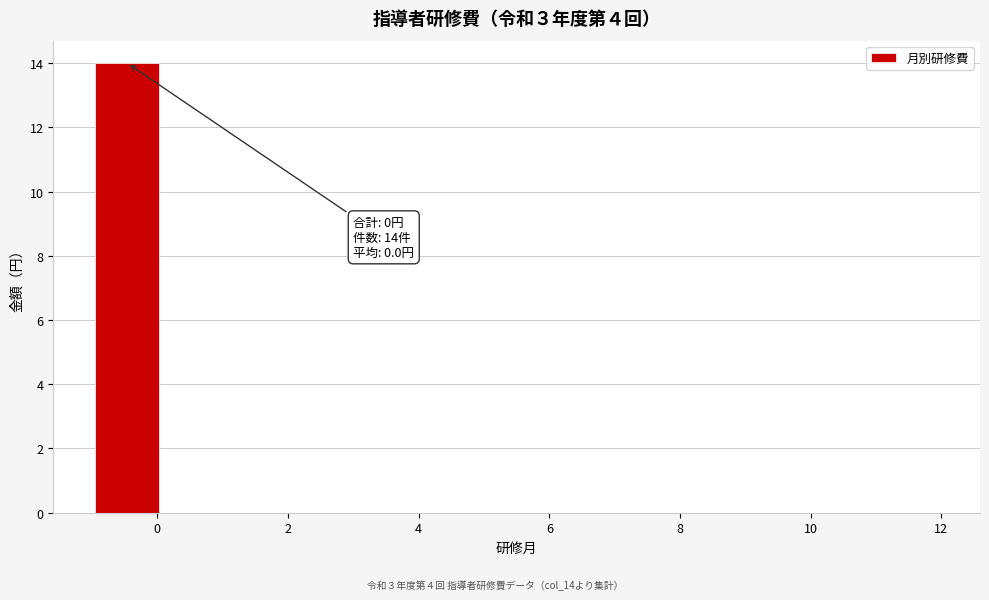

Which range on the x-axis has the tallest bar?

-1.0 to 0.0